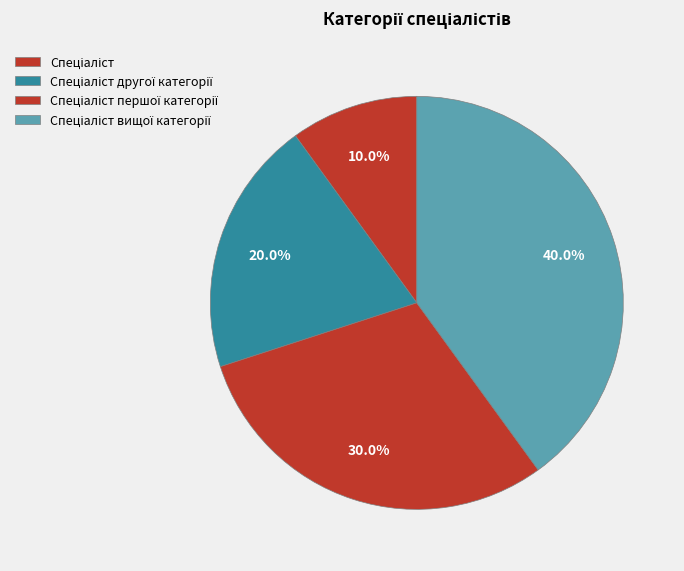

Is there a majority slice in this chart?

No